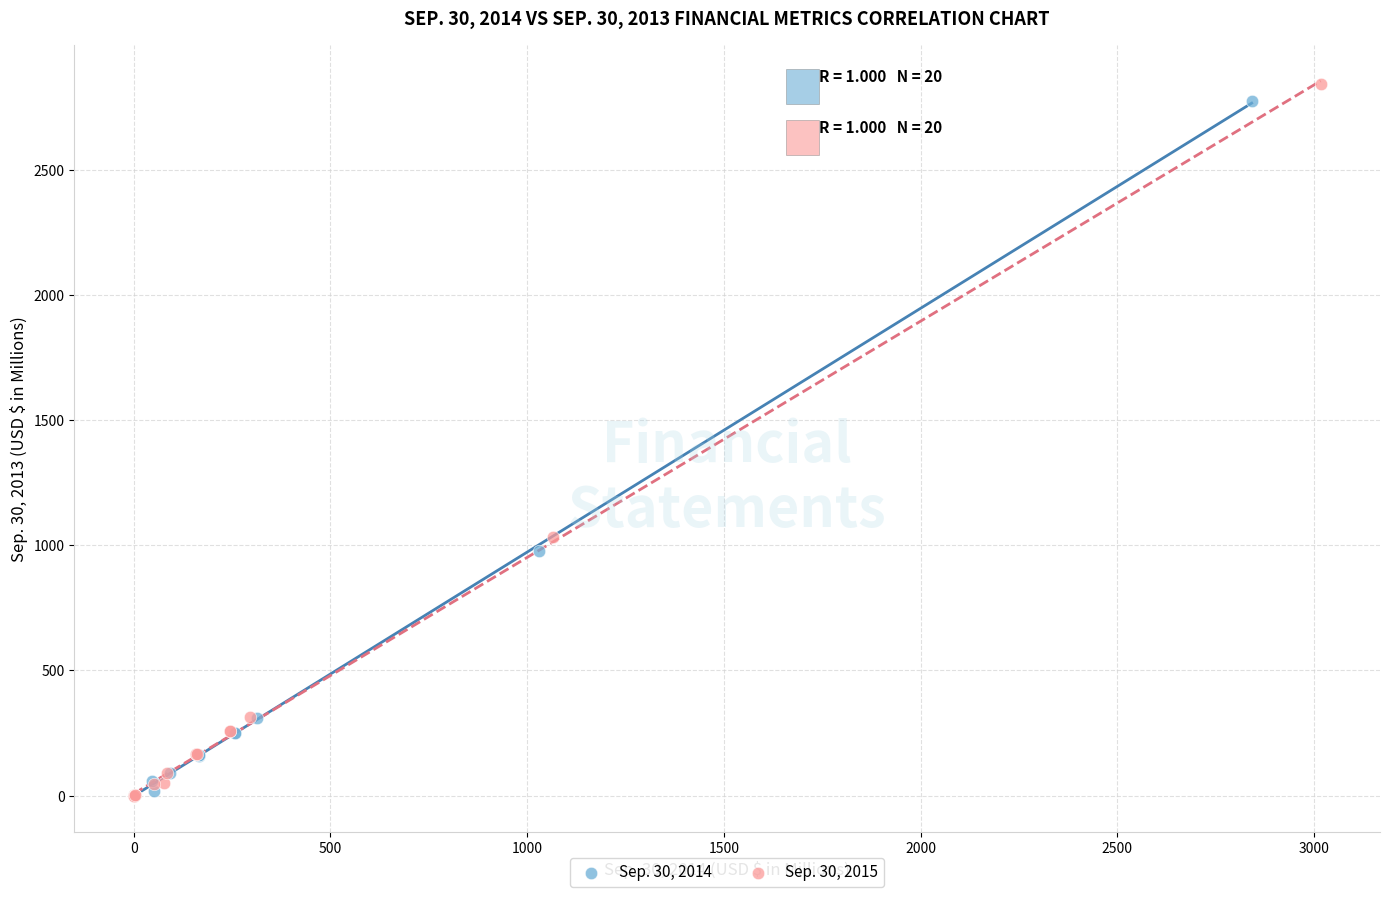

Which series has the widest spread of Y values?

Sep. 30, 2015